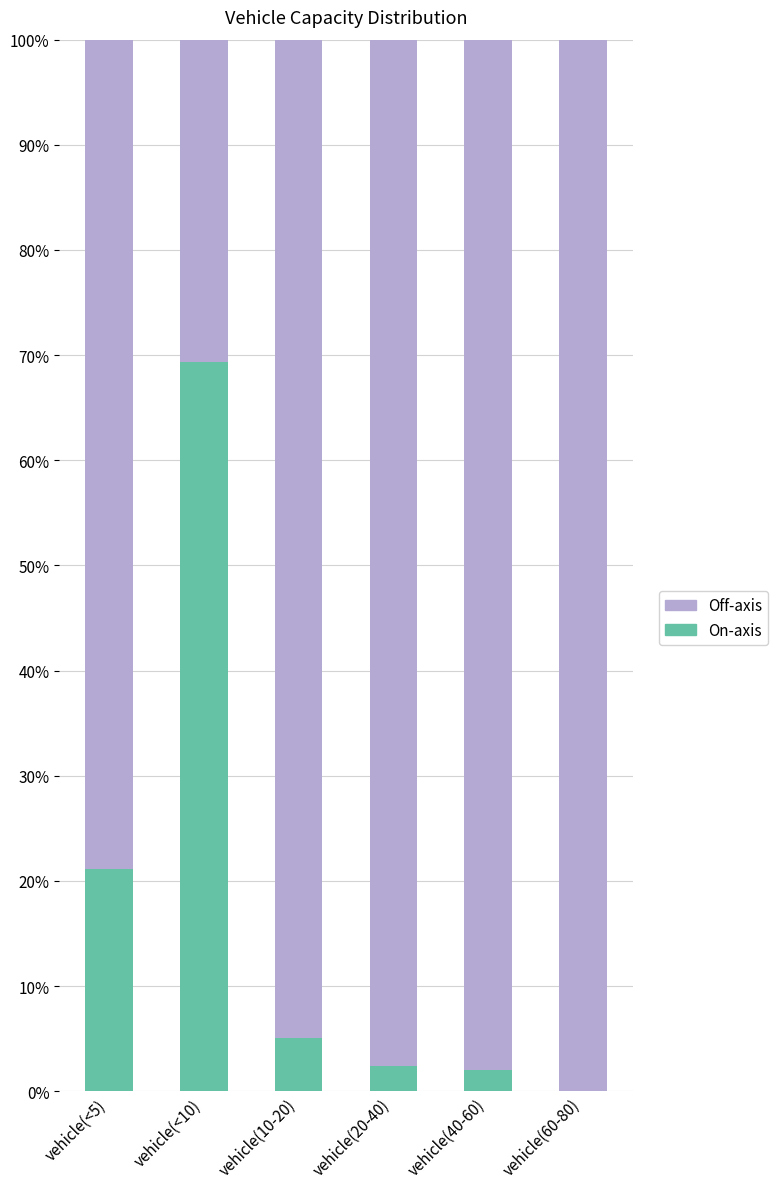

At vehicle(20-40), list the series in order from smallest to largest.

On-axis, Off-axis